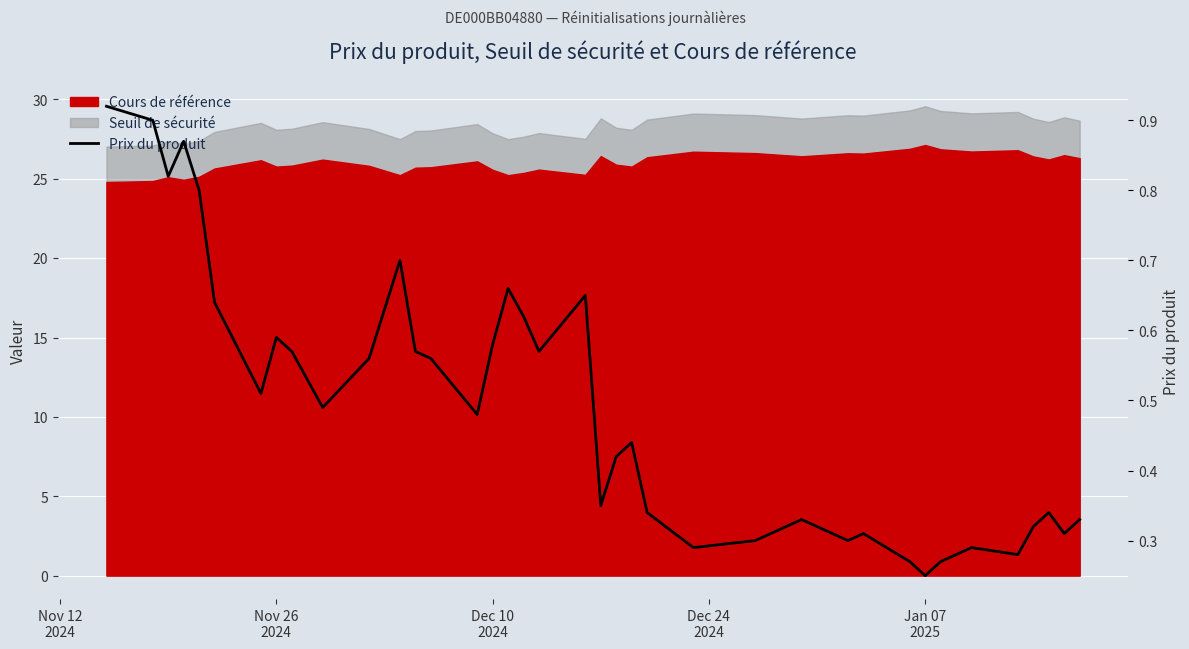

How many categories are shown in the chart?

38